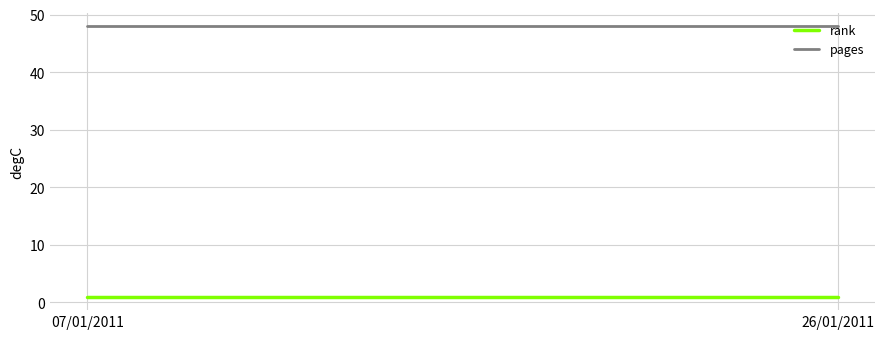

Reading right to left, list all the values displayed in this chart.

rank: 1	1
pages: 48	48